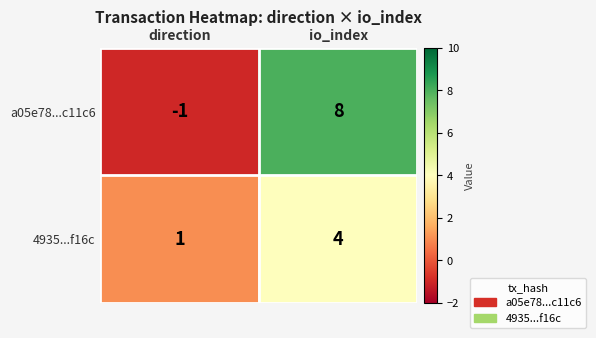

Is it true that 4935...f16c equals 4 at io_index?

True